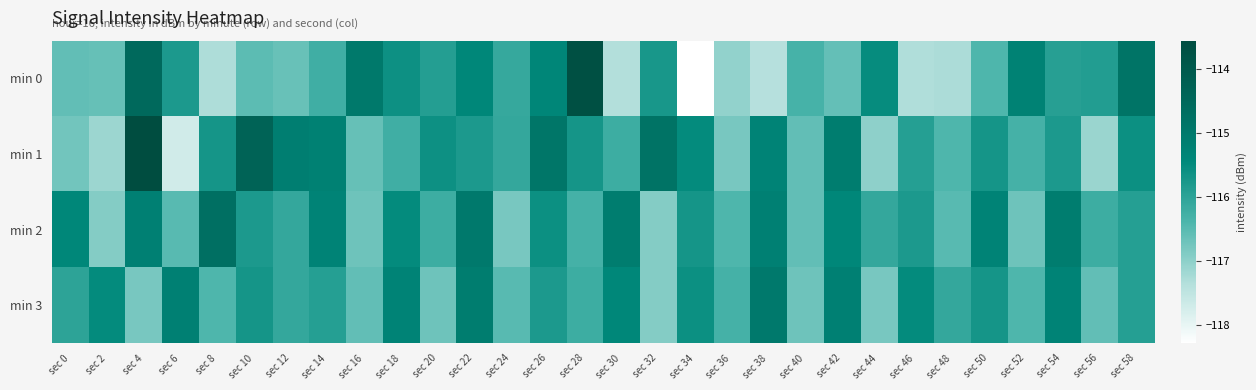

At which category does the chart reach its minimum across all series?

sec 34